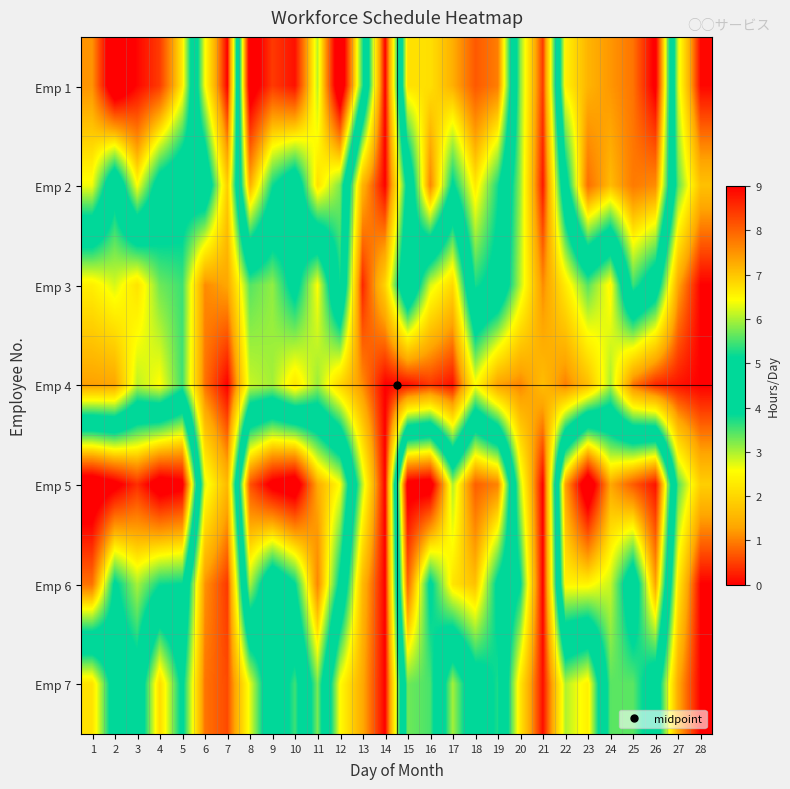

Reading left to right, transcribe all the data shown in this chart.

Emp 1: 1=7.5	2=9.8	3=8.9	4=8.4	5=6.6	6=2.6	7=0.0	8=9.5	9=8.4	10=8.8	11=6.1	12=9.9	13=5.3	14=0.0	15=6.7	16=6.7	17=7.2	18=8.1	19=7.7	20=3.2	21=0.4	22=6.6	23=7.2	24=7.5	25=7.8	26=9.1	27=2.8	28=0.1
Emp 2: 1=6.4	2=4.2	3=6.4	4=4.7	5=4.3	6=4.8	7=1.9	8=7.2	9=5.2	10=4.4	11=6.7	12=5.8	13=1.5	14=0.0	15=4.1	16=7.6	17=5.0	18=6.7	19=5.2	20=3.1	21=0.2	22=4.7	23=7.9	24=7.1	25=7.8	26=7.6	27=3.4	28=1.7
Emp 3: 1=2.4	2=2.8	3=2.2	4=3.3	5=3.6	6=1.1	7=1.3	8=3.4	9=3.1	10=4.2	11=2.6	12=5.2	13=0.3	14=1.9	15=5.1	16=2.8	17=2.0	18=5.3	19=4.8	20=2.9	21=1.1	22=2.3	23=3.4	24=2.5	25=5.5	26=4.5	27=1.3	28=0.0
Emp 4: 1=1.2	2=1.3	3=2.9	4=2.6	5=3.5	6=0.9	7=0.0	8=2.9	9=3.0	10=2.2	11=3.1	12=2.0	13=1.1	14=0.0	15=0.1	16=0.4	17=0.1	18=2.5	19=1.3	20=1.0	21=1.6	22=1.0	23=1.6	24=3.0	25=0.9	26=0.3	27=0.2	28=0.0
Emp 5: 1=9.7	2=9.2	3=8.5	4=9.5	5=9.2	6=2.7	7=1.6	8=8.2	9=9.2	10=9.6	11=7.3	12=6.4	13=2.9	14=0.0	15=9.3	16=9.4	17=6.0	18=8.0	19=7.7	20=2.9	21=0.0	22=7.4	23=9.8	24=7.3	25=8.1	26=8.8	27=3.5	28=1.9
Emp 6: 1=7.8	2=5.0	3=6.0	4=5.2	5=5.1	6=1.1	7=0.4	8=6.0	9=4.2	10=5.1	11=7.6	12=5.0	13=1.6	14=0.0	15=7.9	16=5.0	17=6.7	18=7.0	19=5.0	20=3.9	21=0.0	22=6.5	23=6.5	24=6.1	25=4.4	26=7.3	27=2.3	28=0.0
Emp 7: 1=2.2	2=4.4	3=4.7	4=2.1	5=4.0	6=0.9	7=0.6	8=2.7	9=4.8	10=3.5	11=5.7	12=2.6	13=1.4	14=0.0	15=5.7	16=5.5	17=3.0	18=4.6	19=5.3	20=2.2	21=0.1	22=3.0	23=2.4	24=5.6	25=5.6	26=4.5	27=1.4	28=0.0